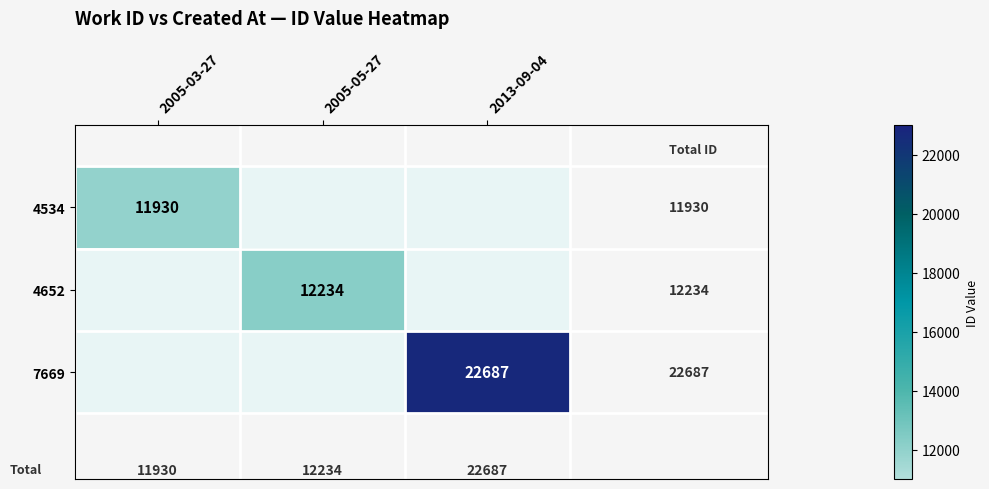

Between 2005-03-27 and 2005-05-27, which is larger?

2005-05-27